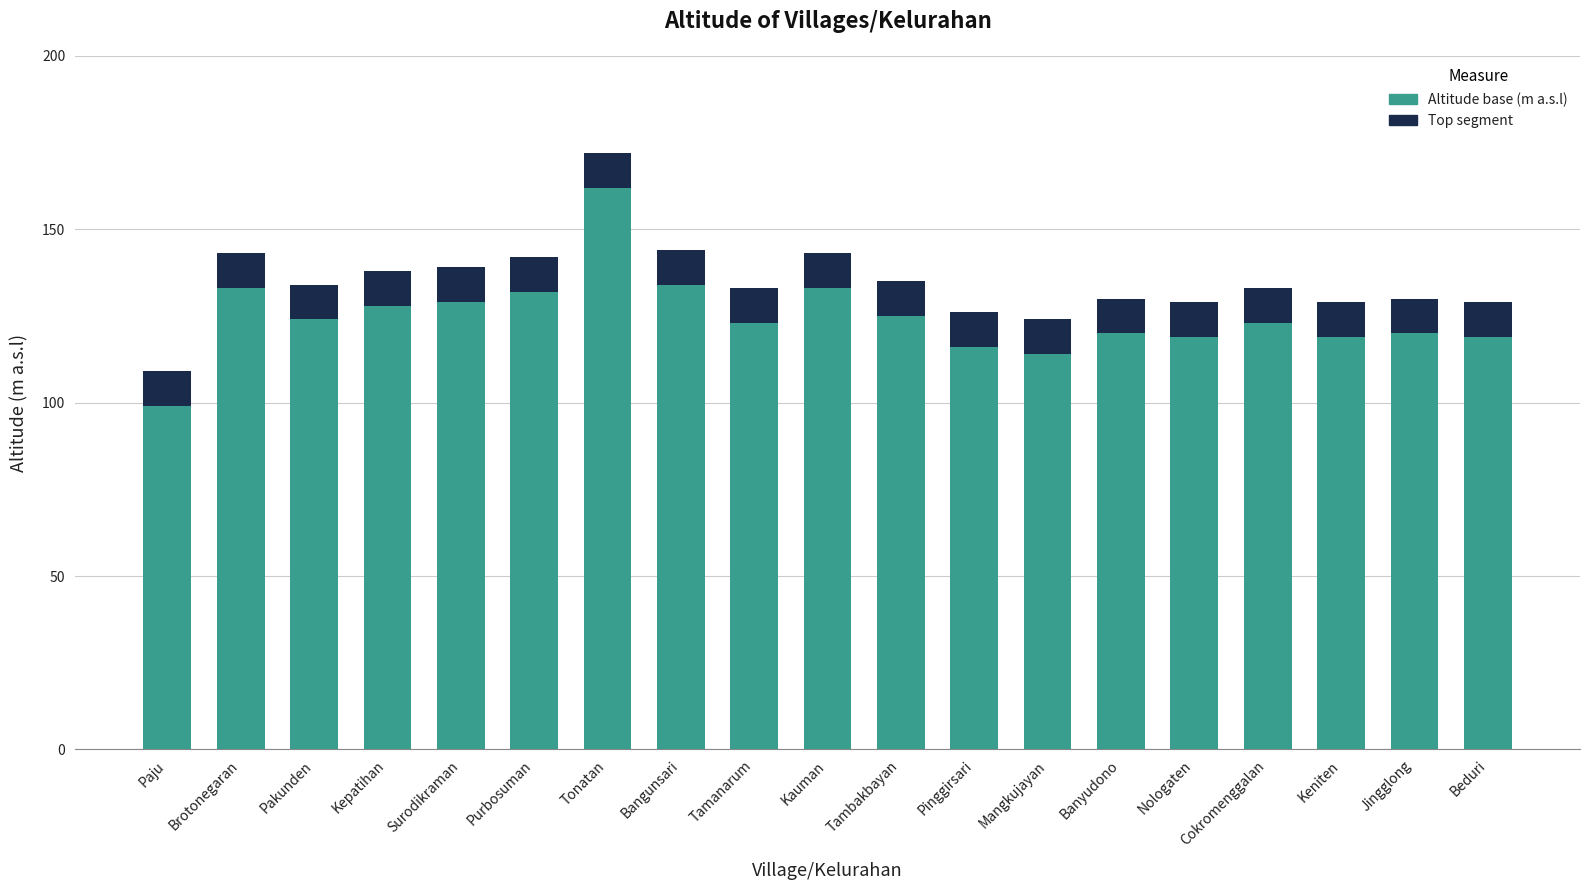

Are the bars horizontal?

No